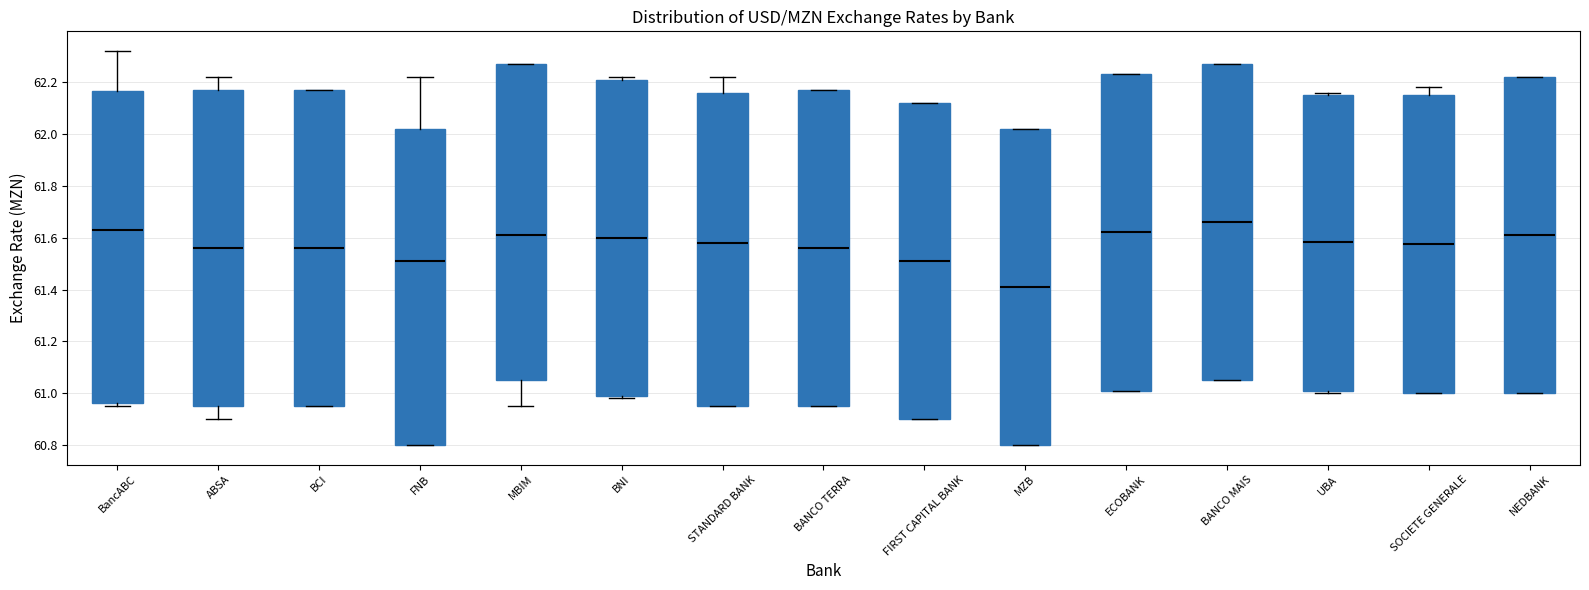

Which box has the highest median line?

BANCO MAIS